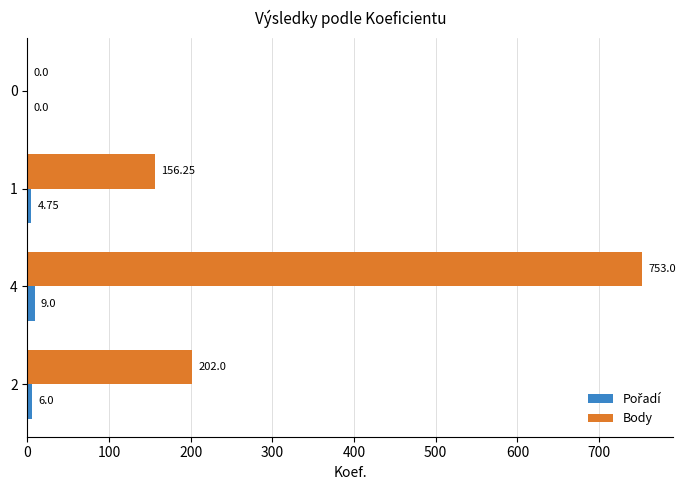

What is the total value across all series at 2?

208.0